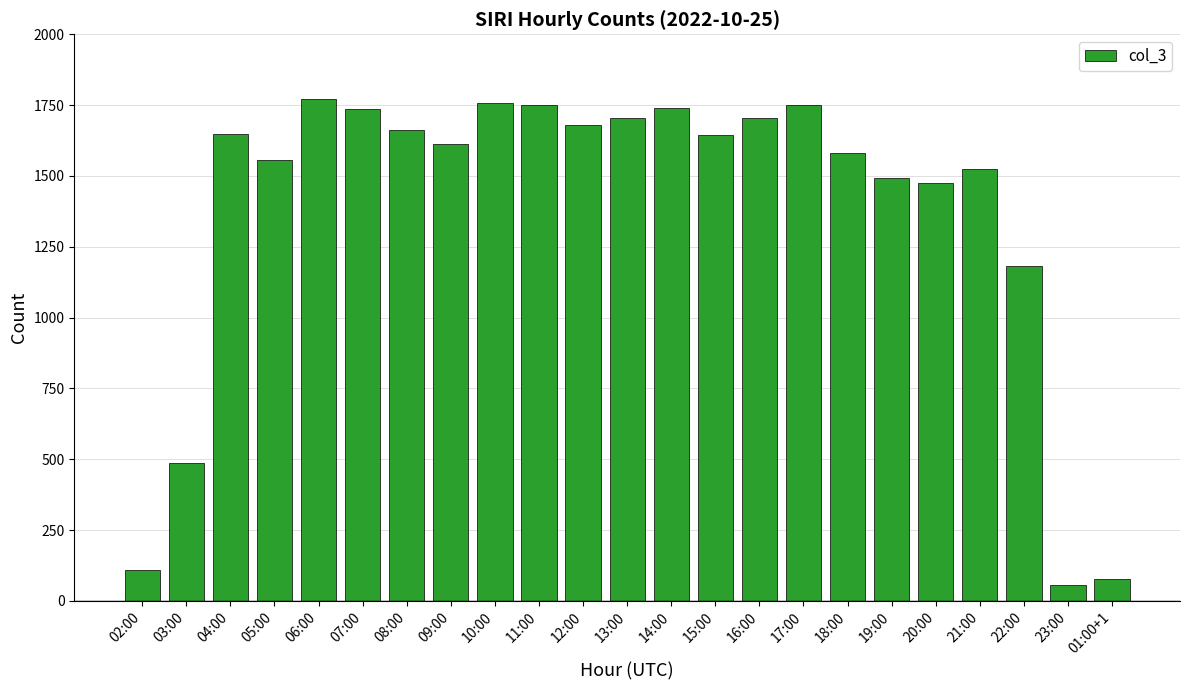

What is the label of the 13th bar from the left?

14:00